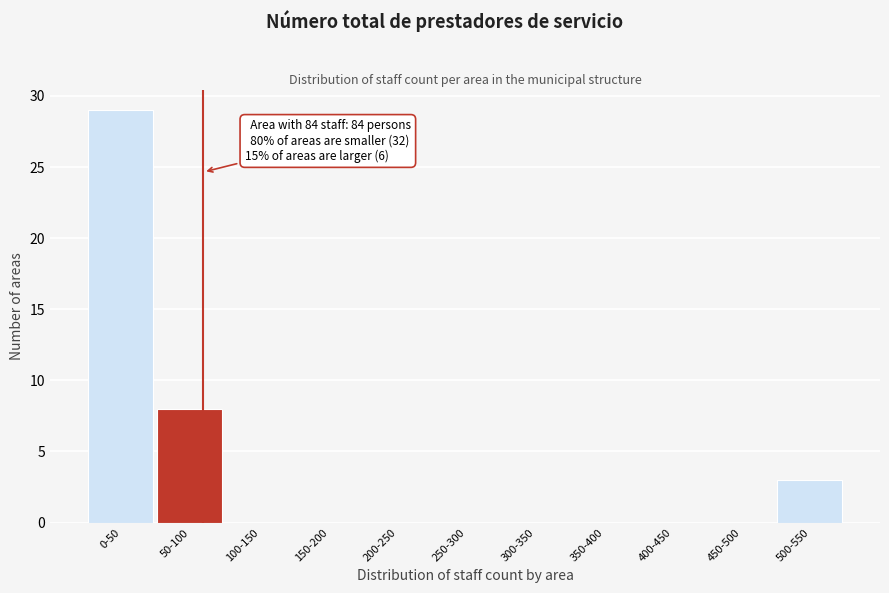

Reading left to right, transcribe all the data shown in this chart.

0-50=29	50-100=8	100-150=0	150-200=0	200-250=0	250-300=0	300-350=0	350-400=0	400-450=0	450-500=0	500-550=3